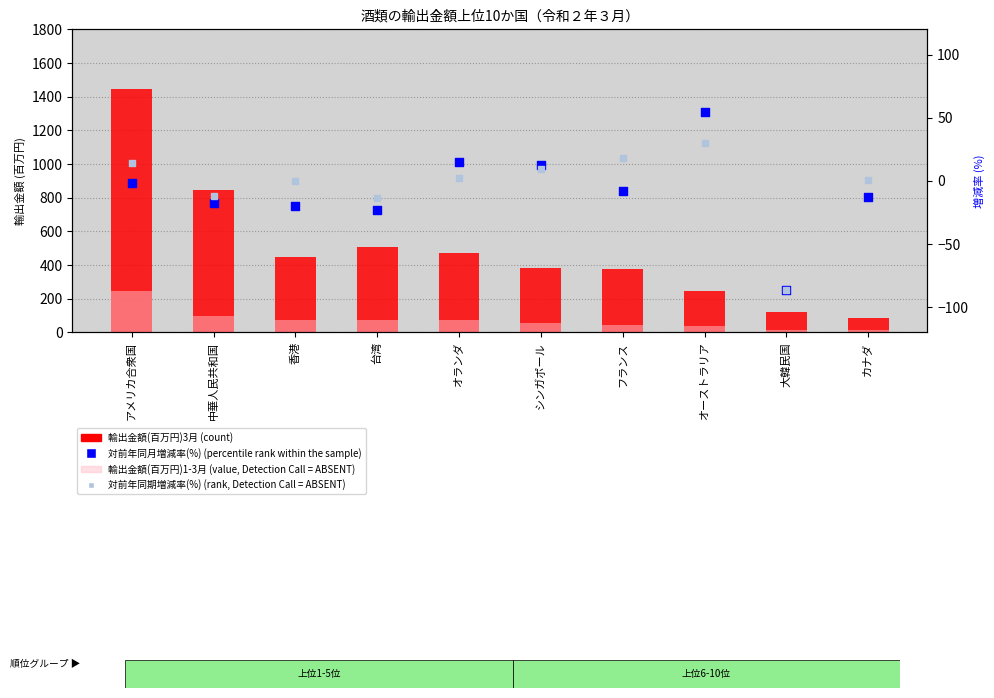

Which series has the largest Y range (max minus min)?

輸出金額(百万円)3月(count)